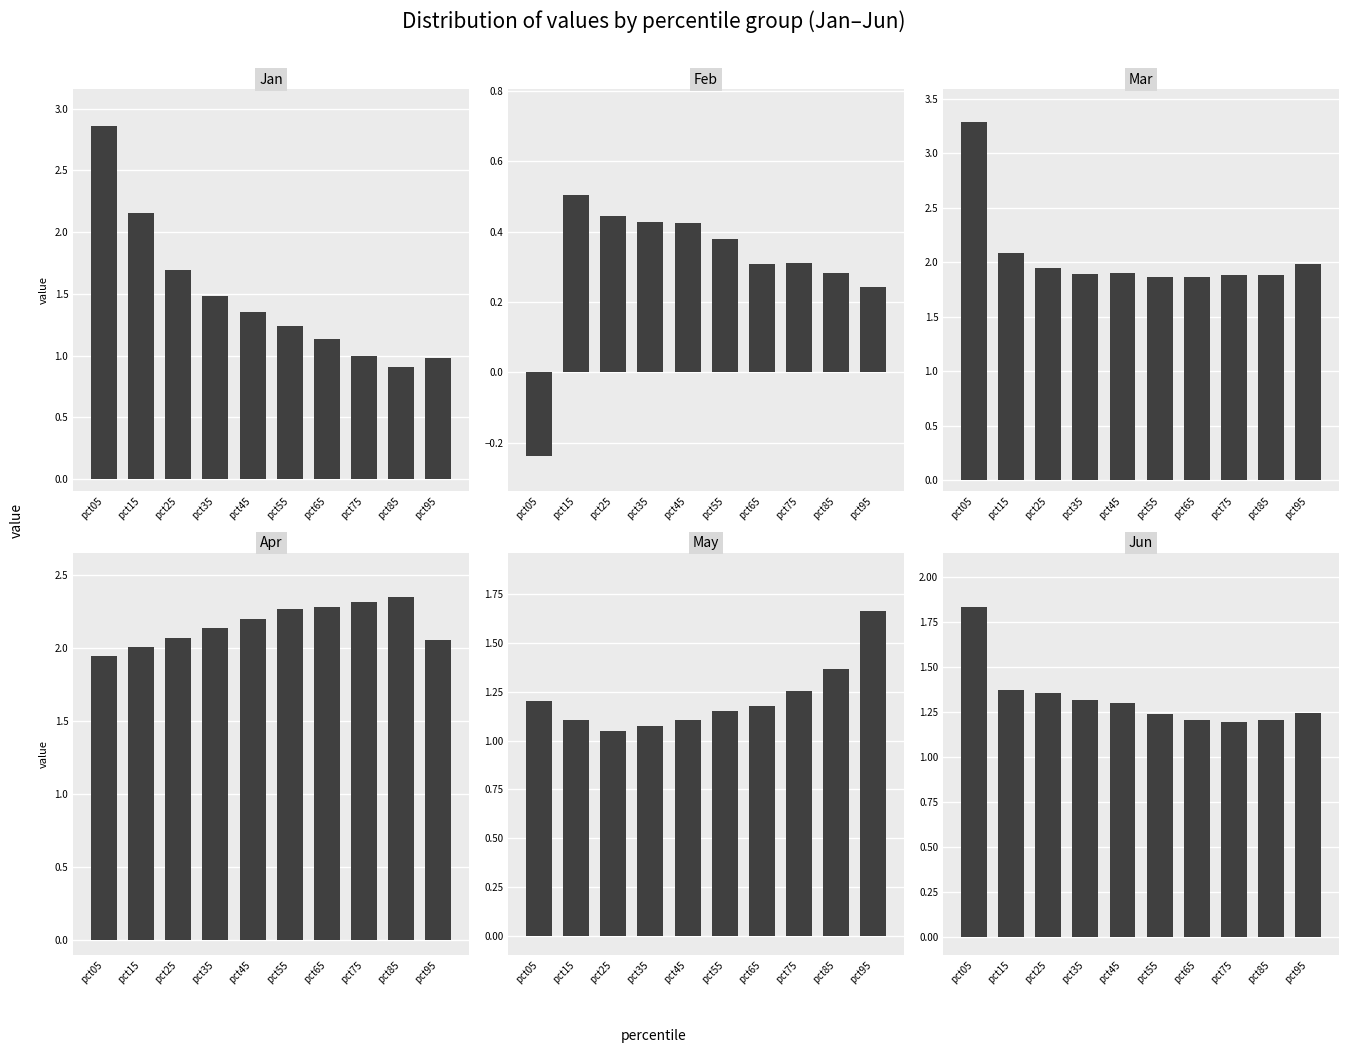

At which label does Apr first exceed 2?

pct15